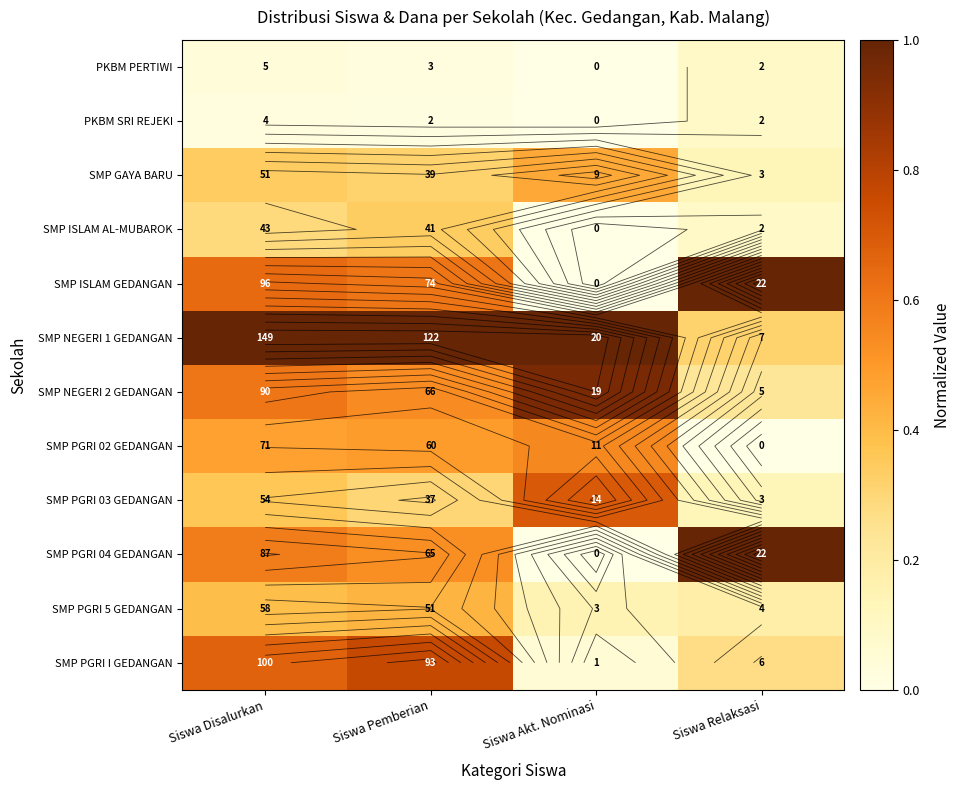

Between Siswa Akt. Nominasi and Siswa Pemberian, which is larger?

Siswa Pemberian